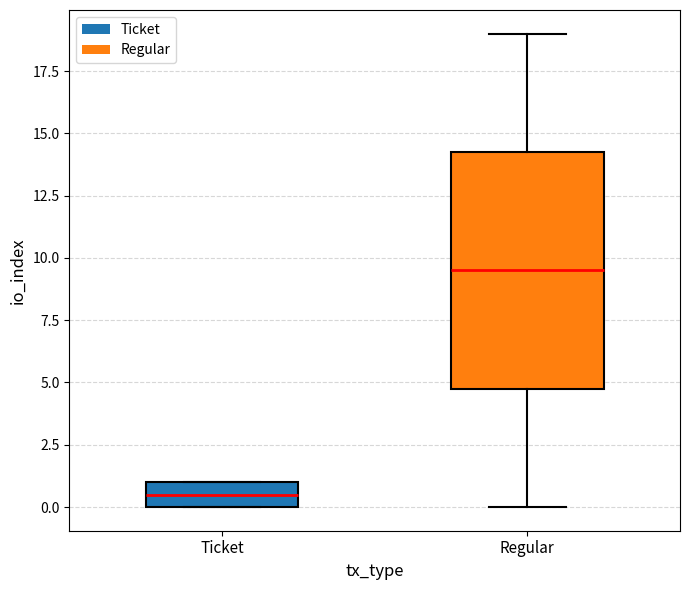

Where does the median line of the box for Ticket sit on the y-axis? The values are not printed on the chart, so give them approximately, as read against the axis.

0.5